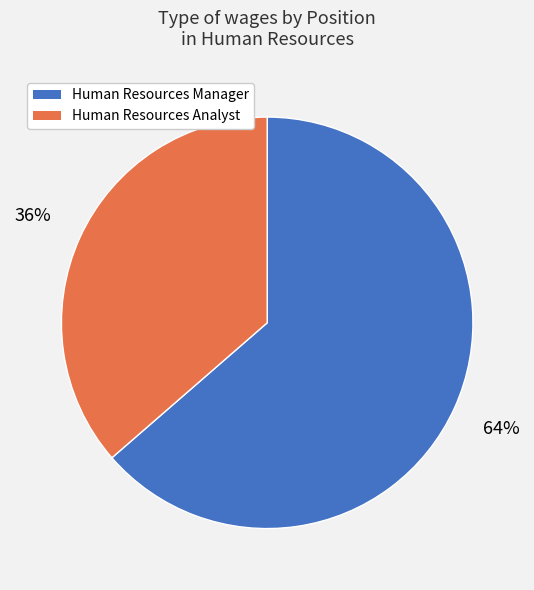

What is the smallest slice in the pie chart?

Human Resources Analyst